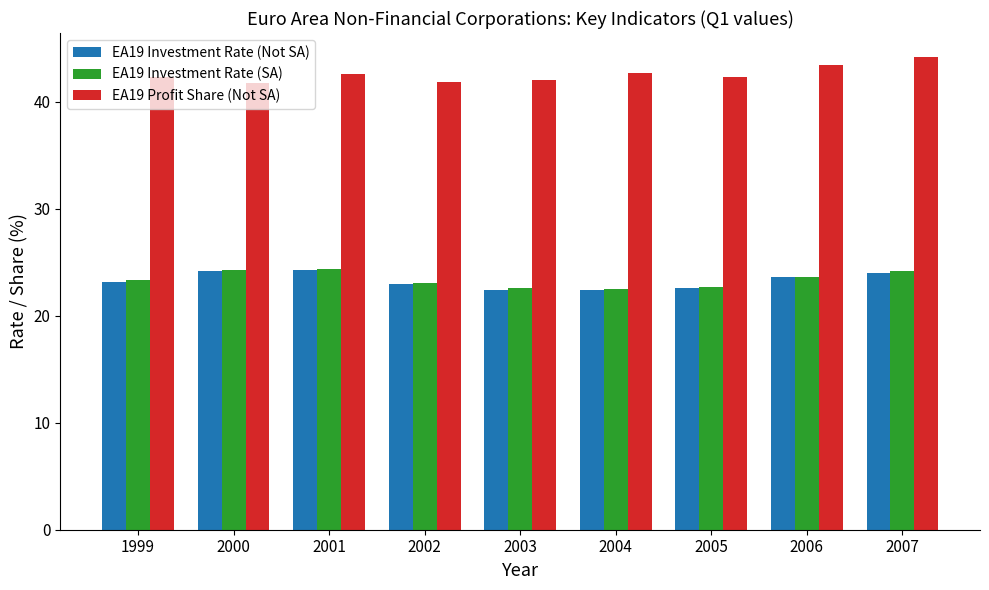

The value of EA19 Profit Share (Not SA) at 2003 is 14.5. True or false?

False